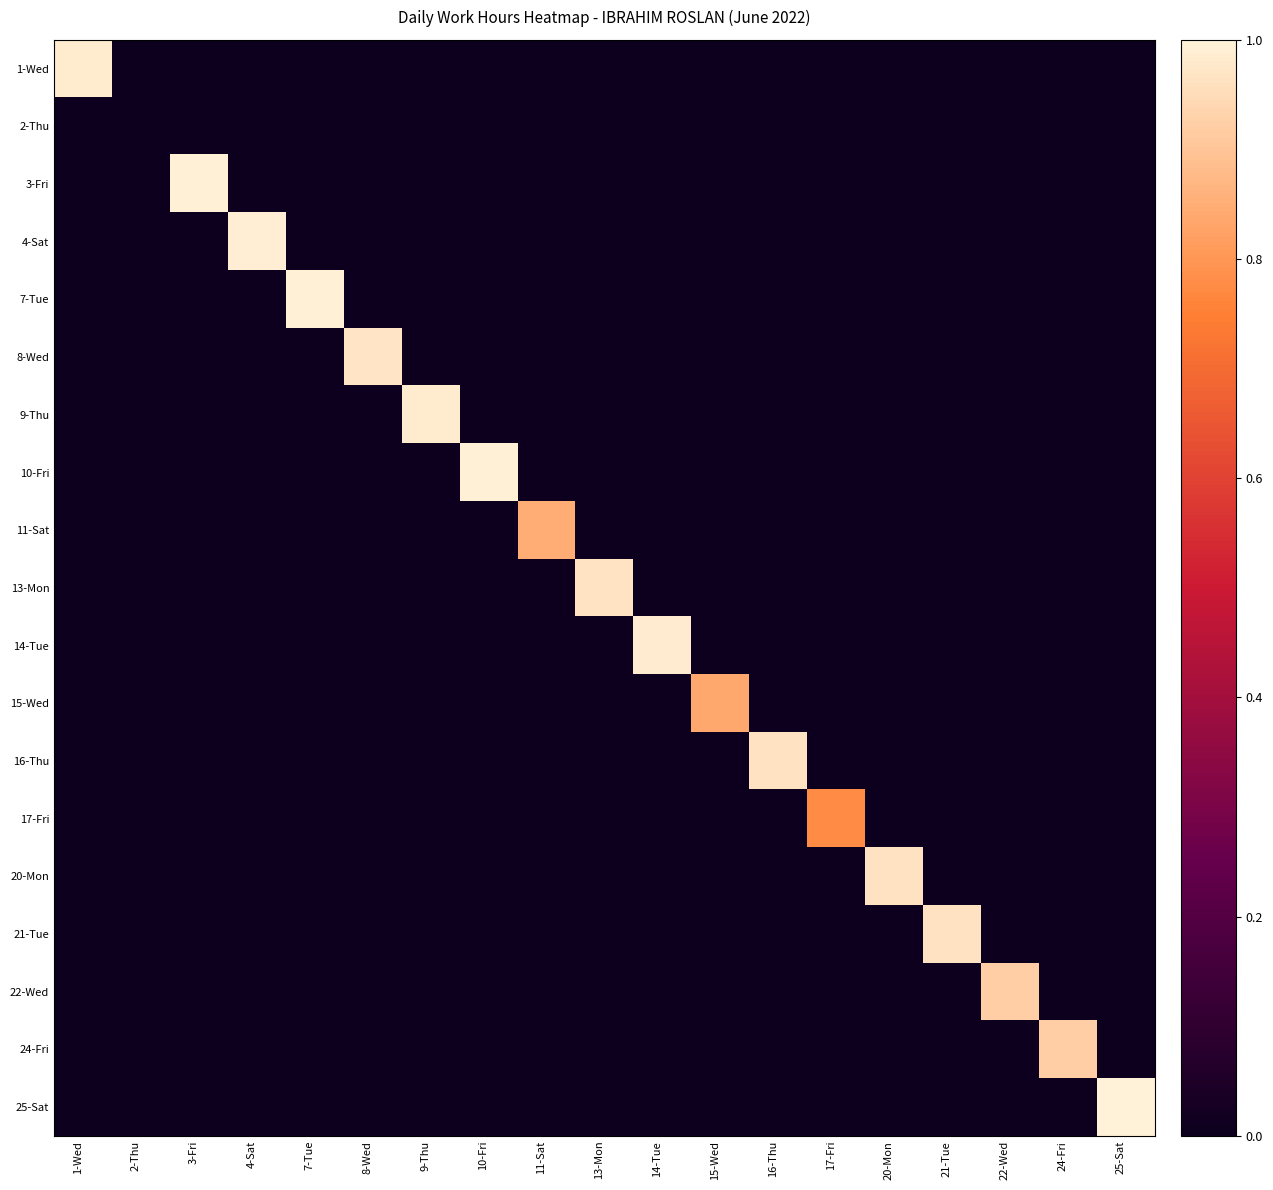

At how many categories does at least one series exceed 0?

18